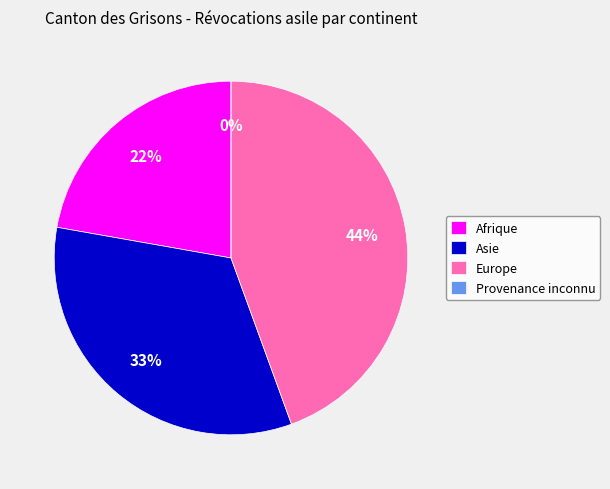

Which category has the smallest portion of the pie?

Provenance inconnu